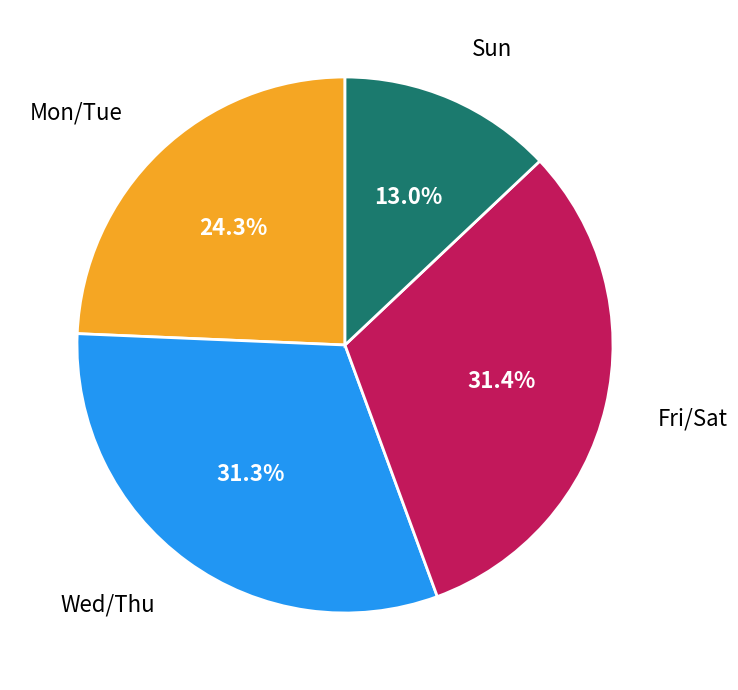

Is there a majority slice in this chart?

No